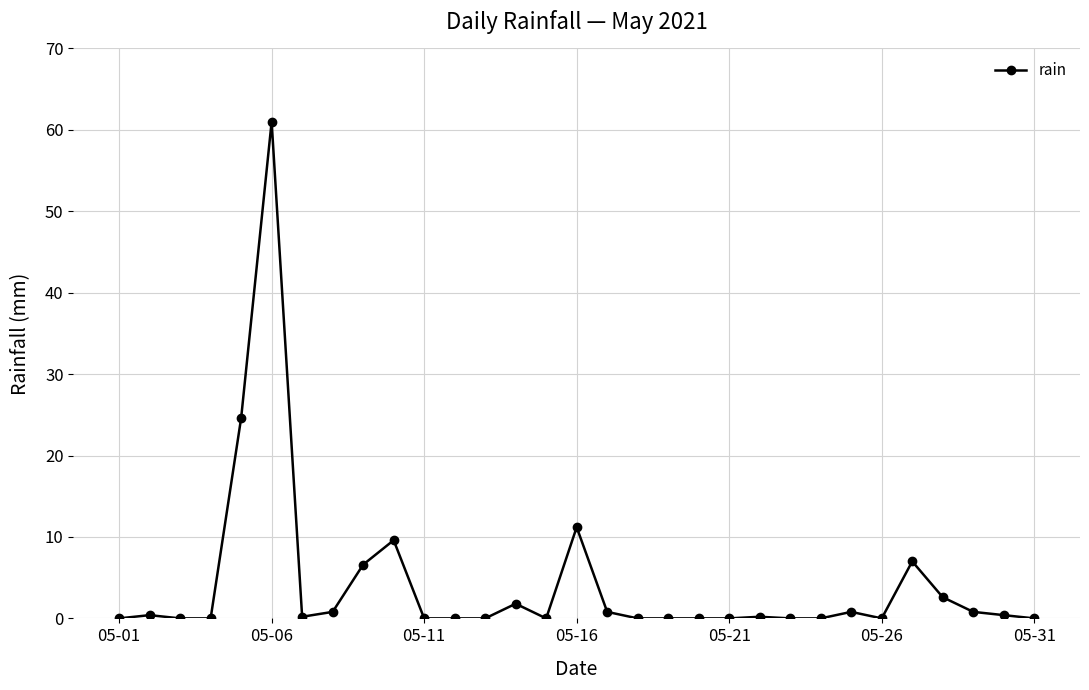

True or false: there are more than 1 points higher than both neighbors.

True